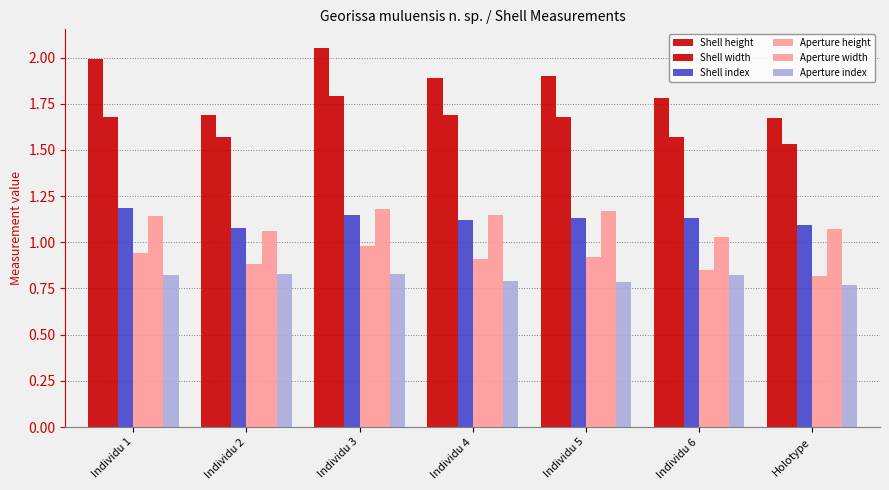

The Shell index series shows 1.1 at Individu 2. True or false?

True